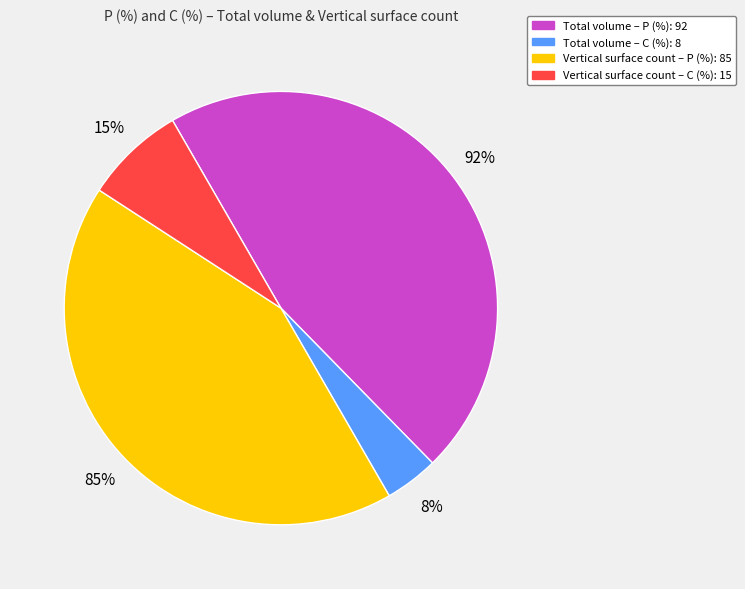

Combined, do Total volume (P) and Total volume (C) account for over 50%?

No